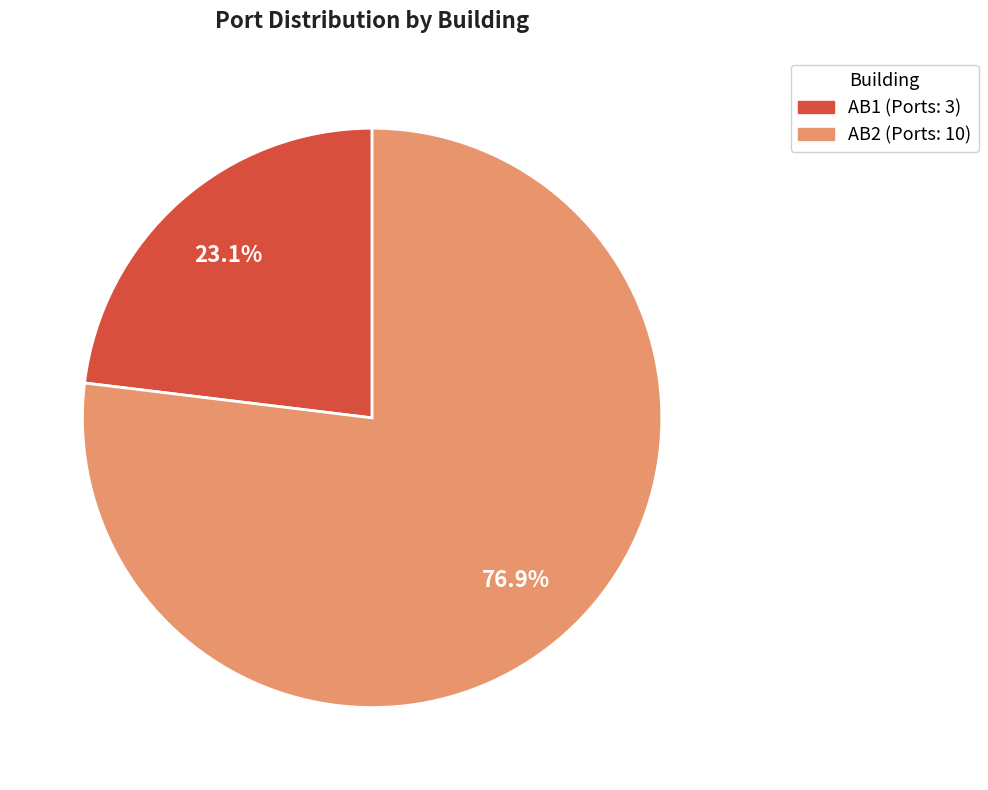

Rank the categories by value from lowest to highest.

AB1, AB2